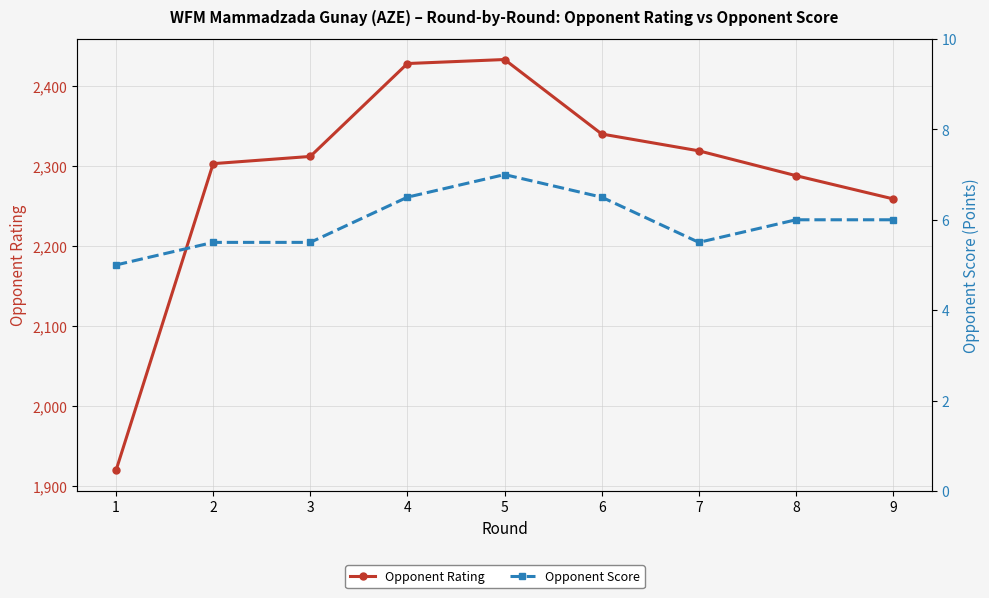

What are all the series names shown in the legend?

Opponent Rating, Opponent Score